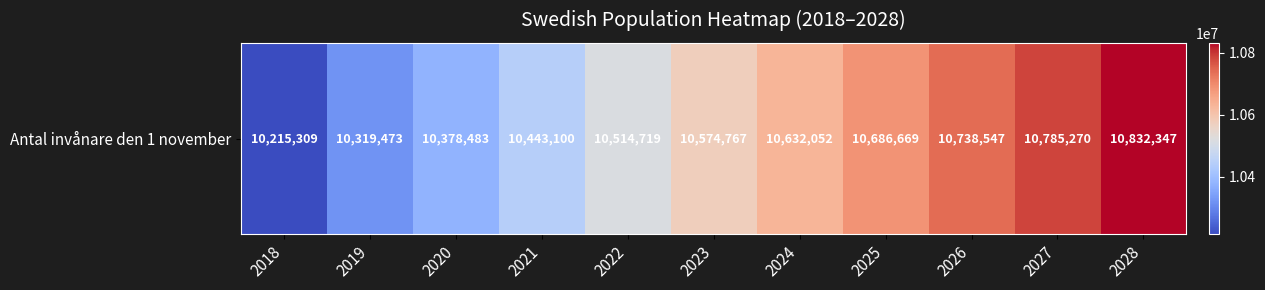

At which label does the data first exceed 10574767?

2024